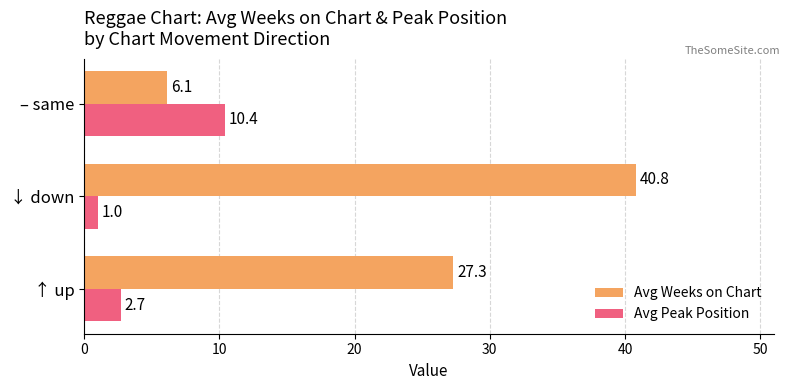

How many data points in Avg Peak Position are less than 2?

1